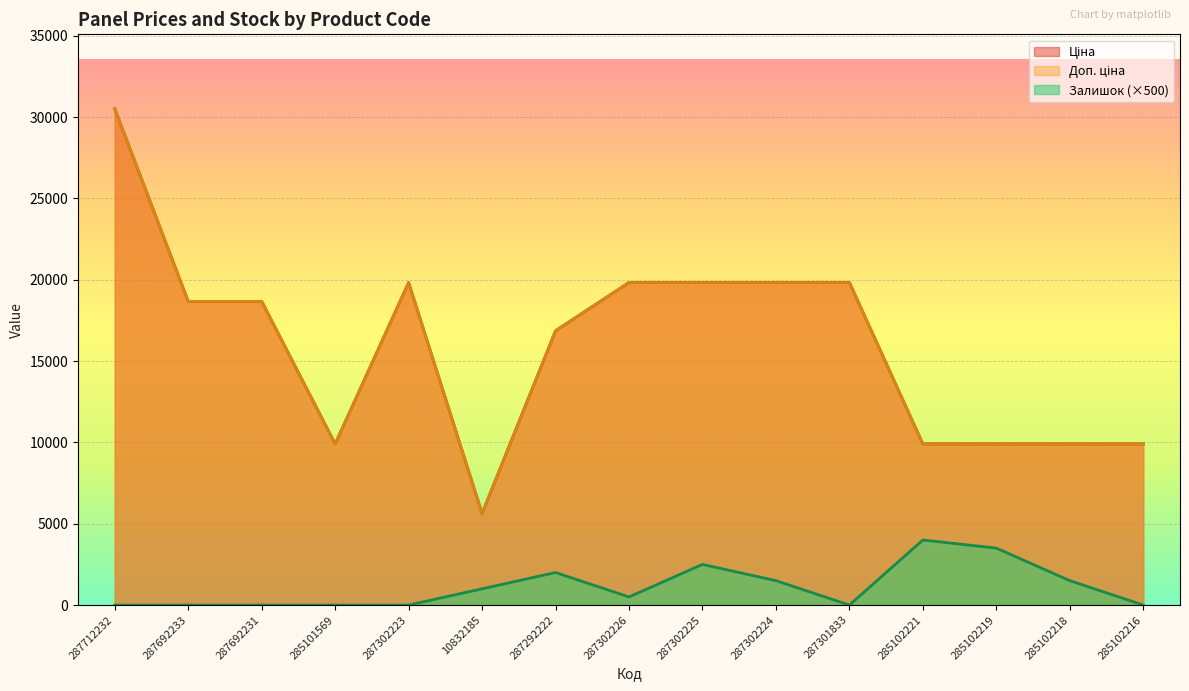

Does the chart display data point markers on the line(s)?

No